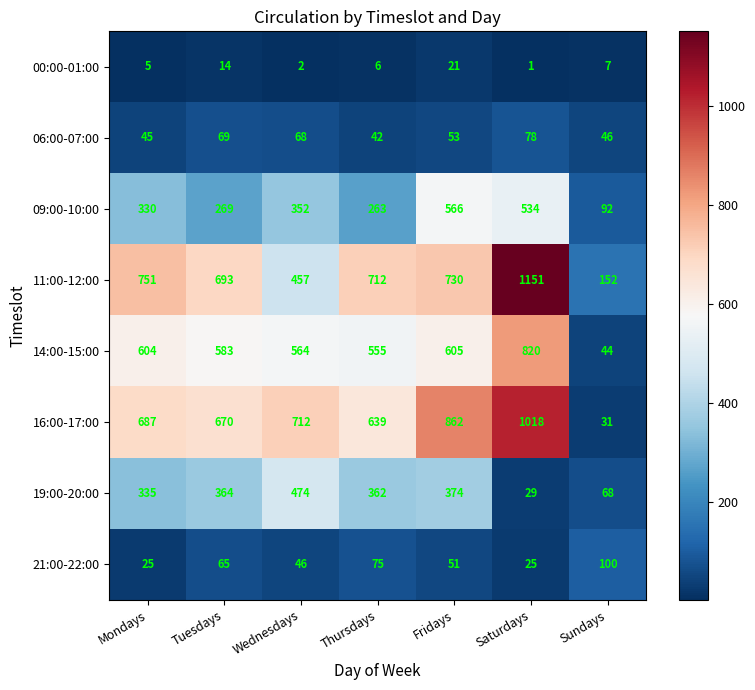

The 21:00-22:00 series shows 24 at Sundays. True or false?

False